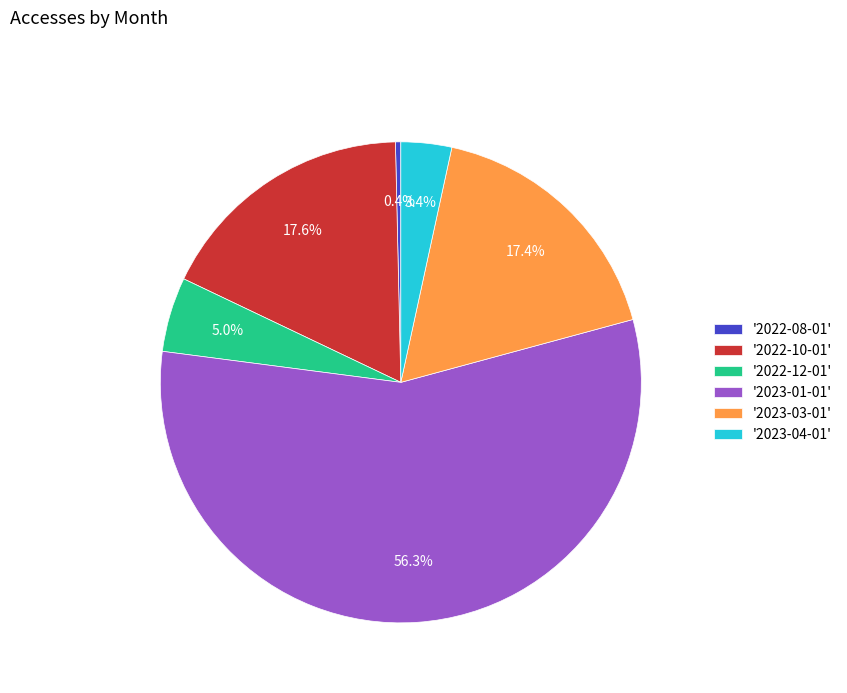

Between '2023-03-01' and '2023-04-01', which is larger?

'2023-03-01'